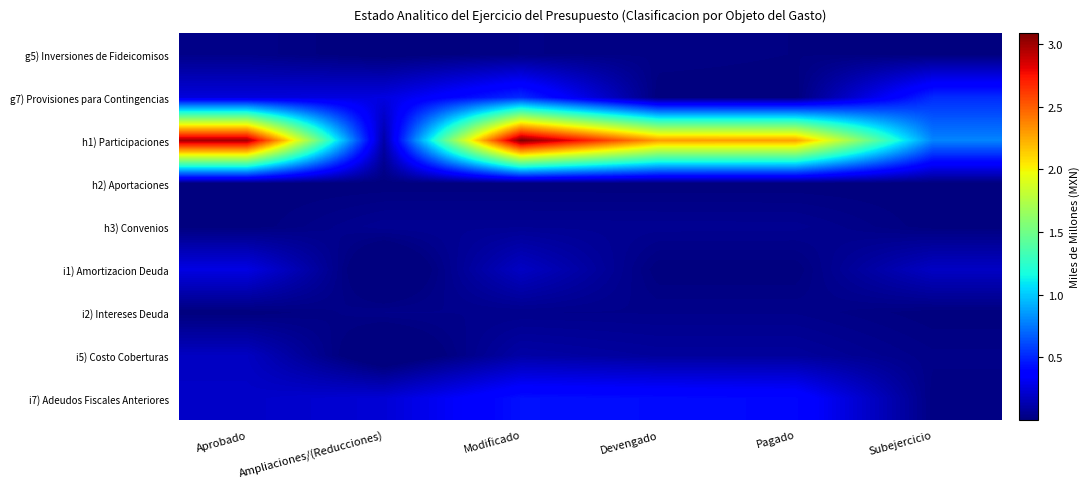

At which category is the sum across all series the highest?

Modificado